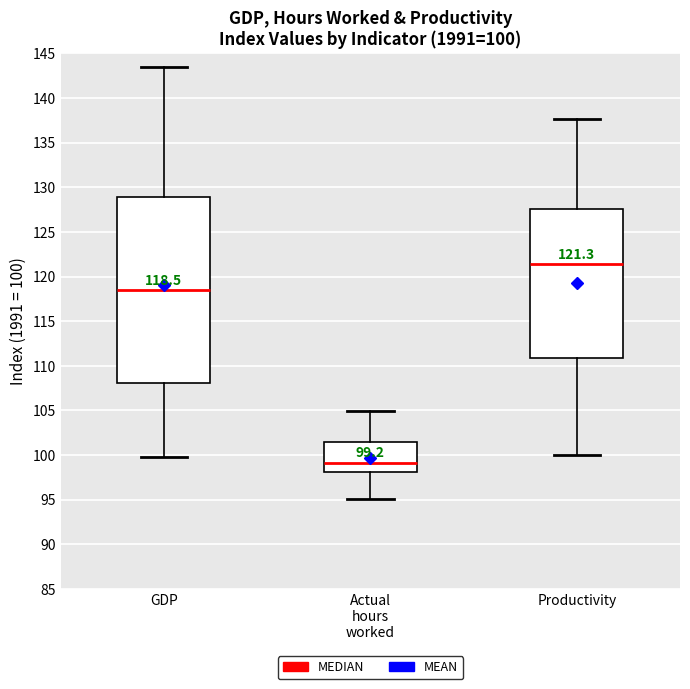

Comparing the boxes themselves (not the whiskers), which one is the tallest?

GDP